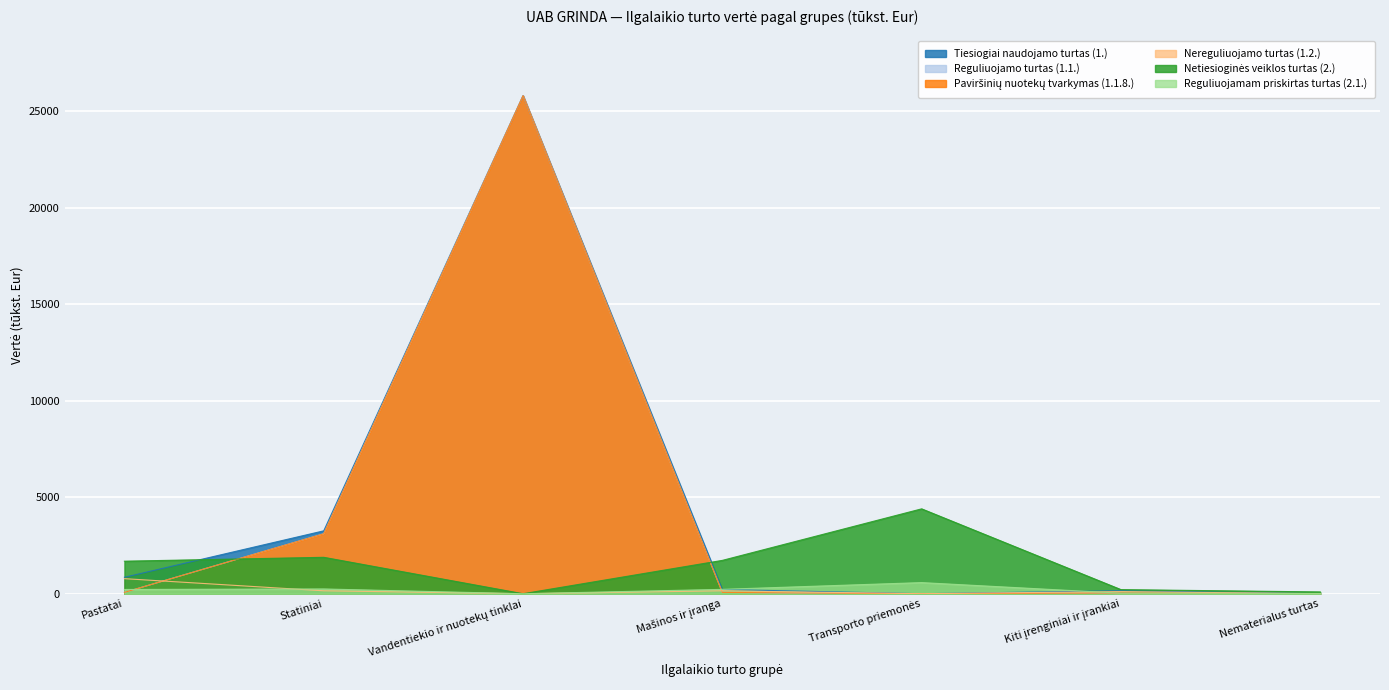

True or false: Netiesioginės veiklos turtas (2.) and Nereguliuojamo turtas (1.2.) intersect in this chart.

False